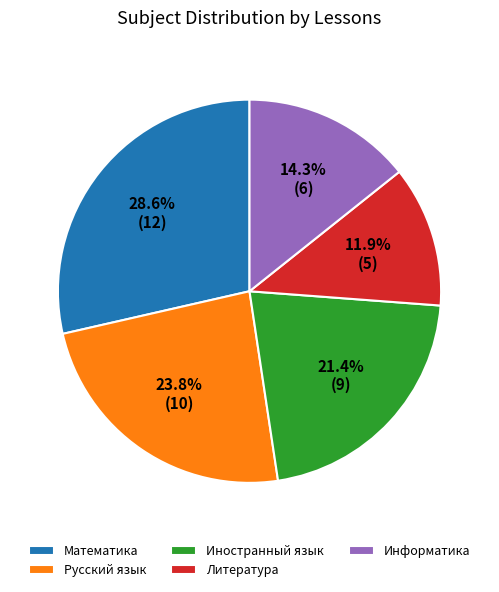

Rank the categories by value from highest to lowest.

Математика, Русский язык, Иностранный язык, Информатика, Литература